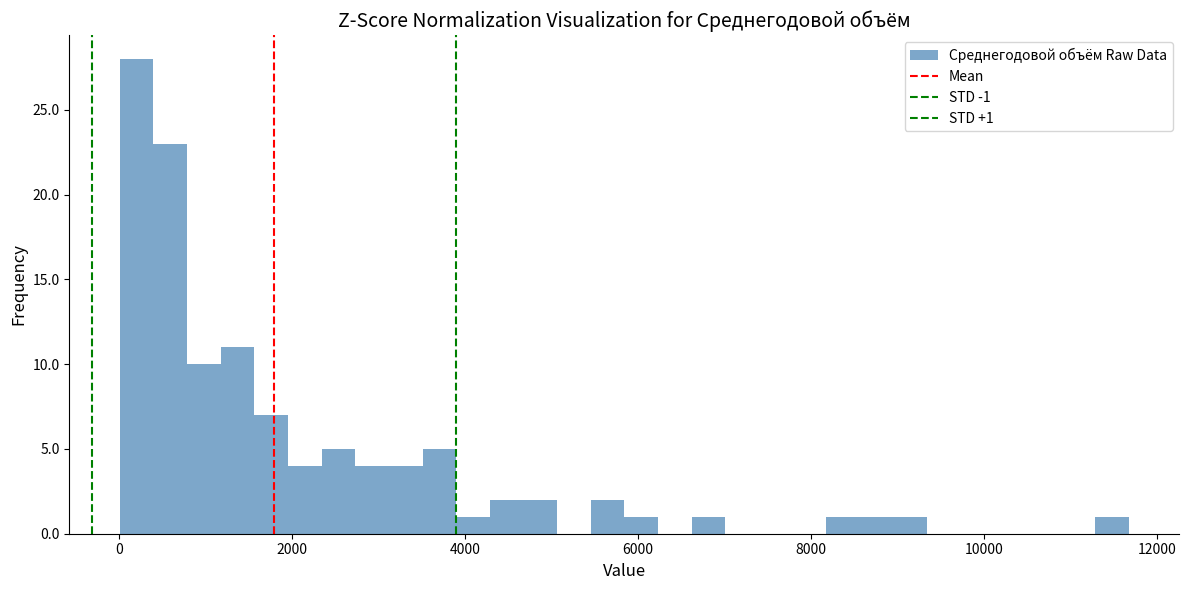

Read against the x-axis, roughly where is the centre of the tallest bar?

200